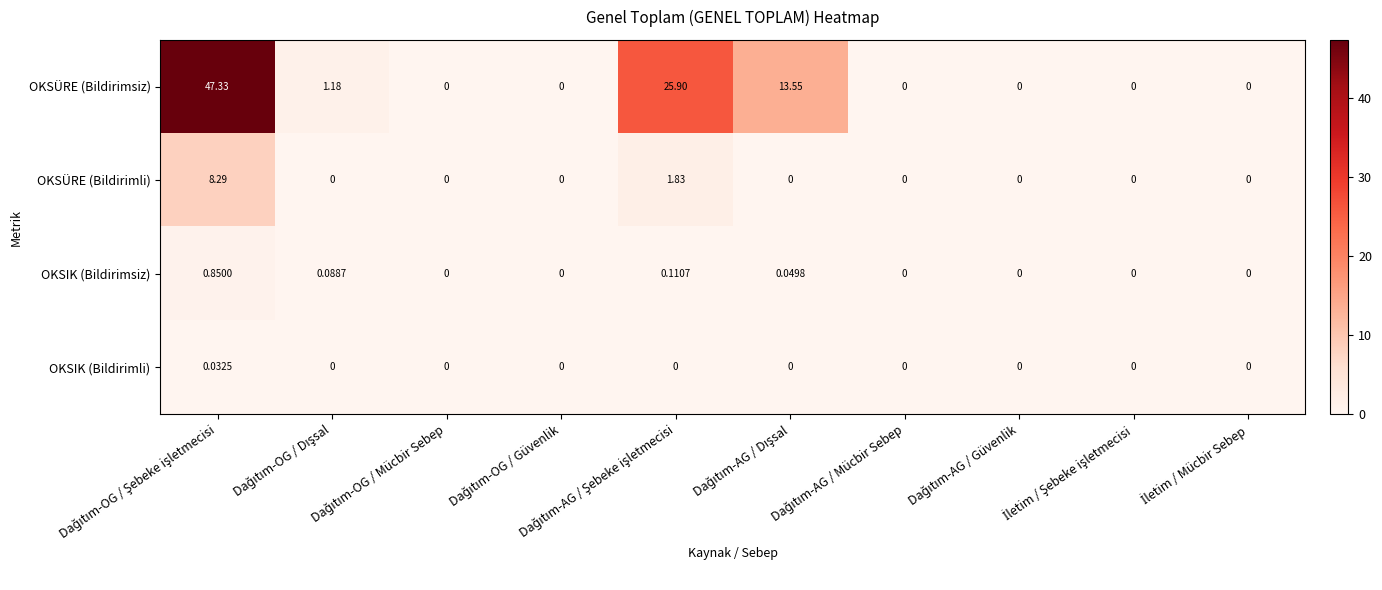

Rank the series by their maximum value, from highest to lowest.

OKSÜRE (Bildirimsiz), OKSÜRE (Bildirimli), OKSIK (Bildirimsiz), OKSIK (Bildirimli)